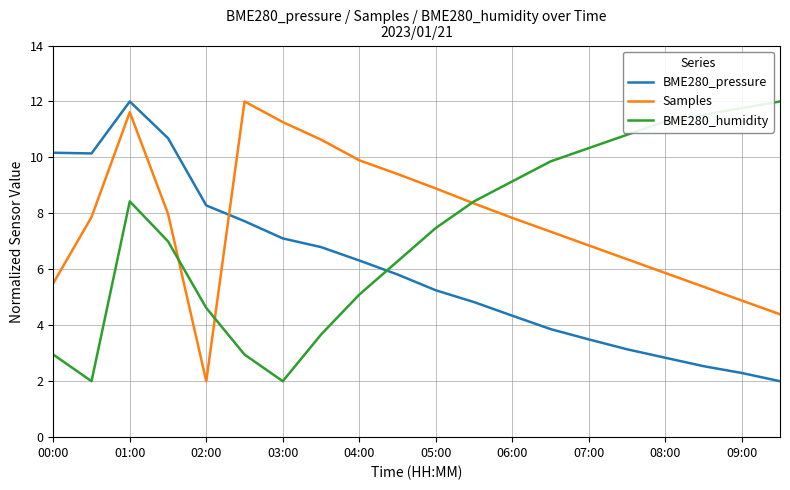

True or false: BME280_humidity and BME280_pressure cross at least once.

True